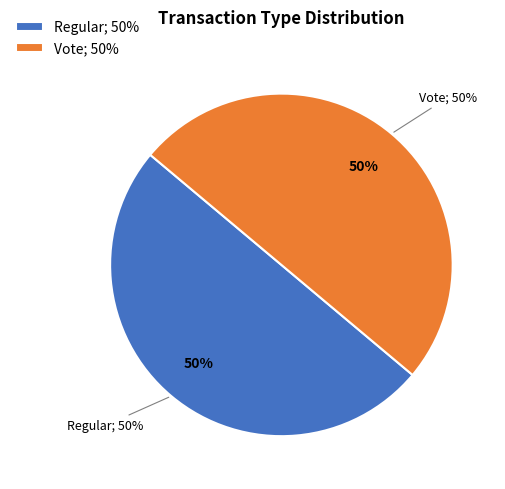

Which category has the biggest portion of the pie?

Vote